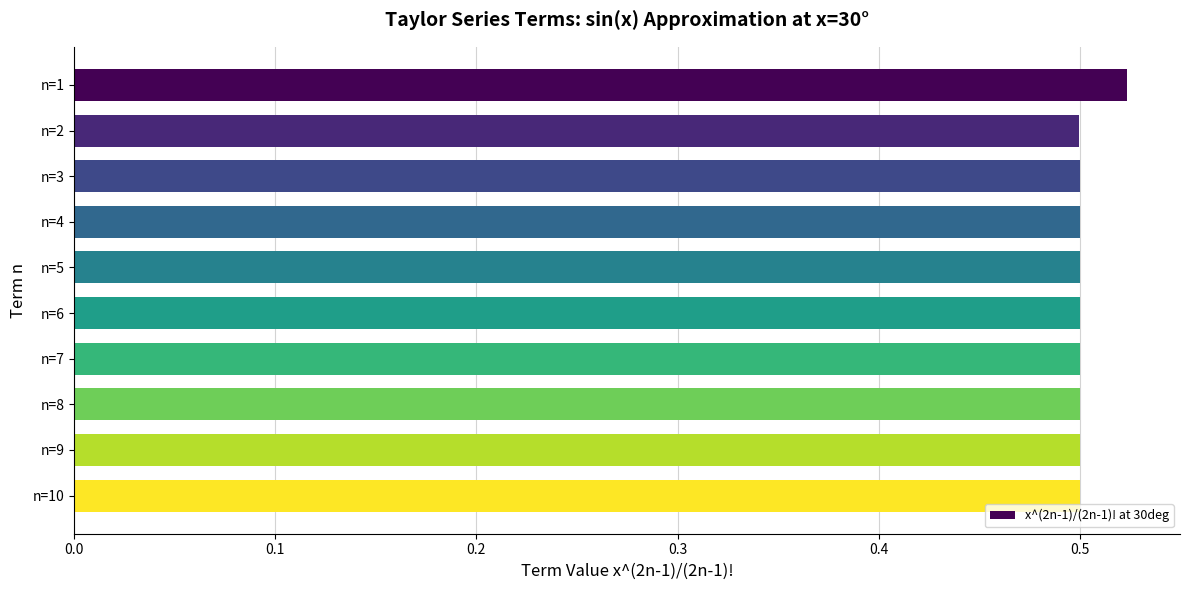

Count the values in the range 0 to 1.

10